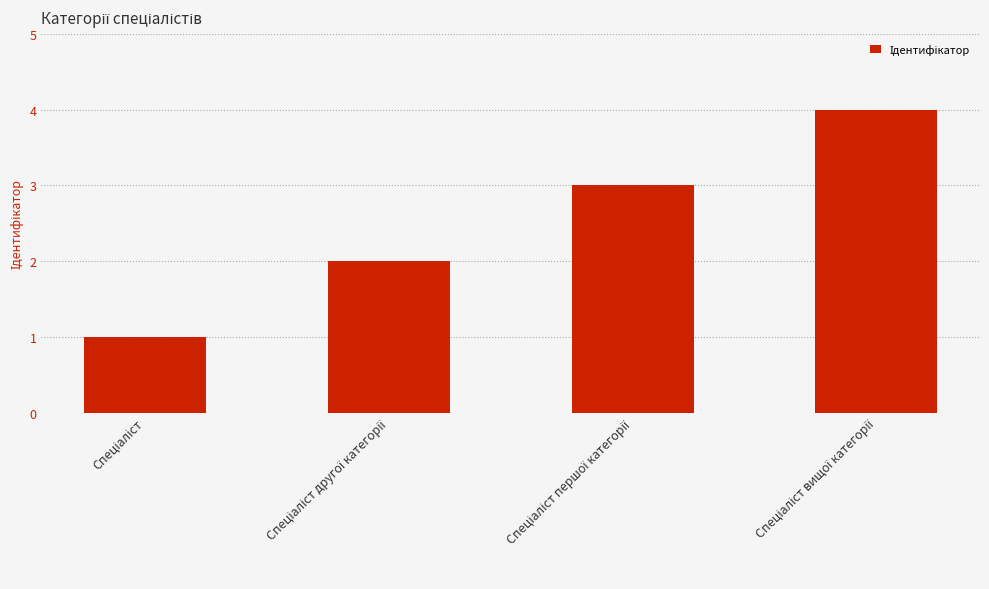

How many bars are there in total?

4